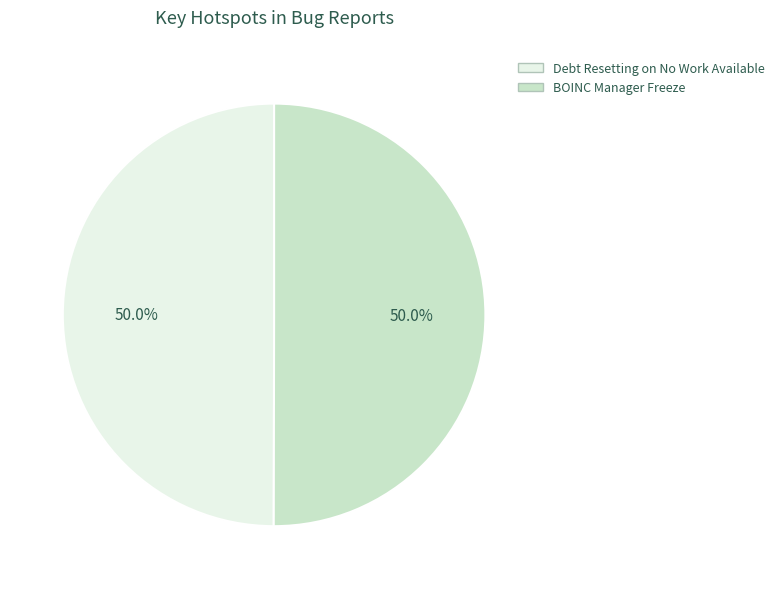

Count the number of slices in the pie.

2